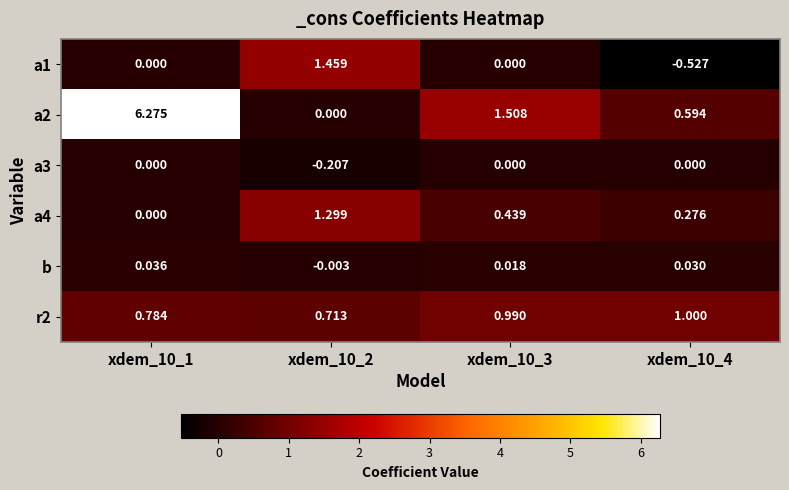

Is the value of a1 at xdem_10_1 greater than the value of b at xdem_10_1?

No